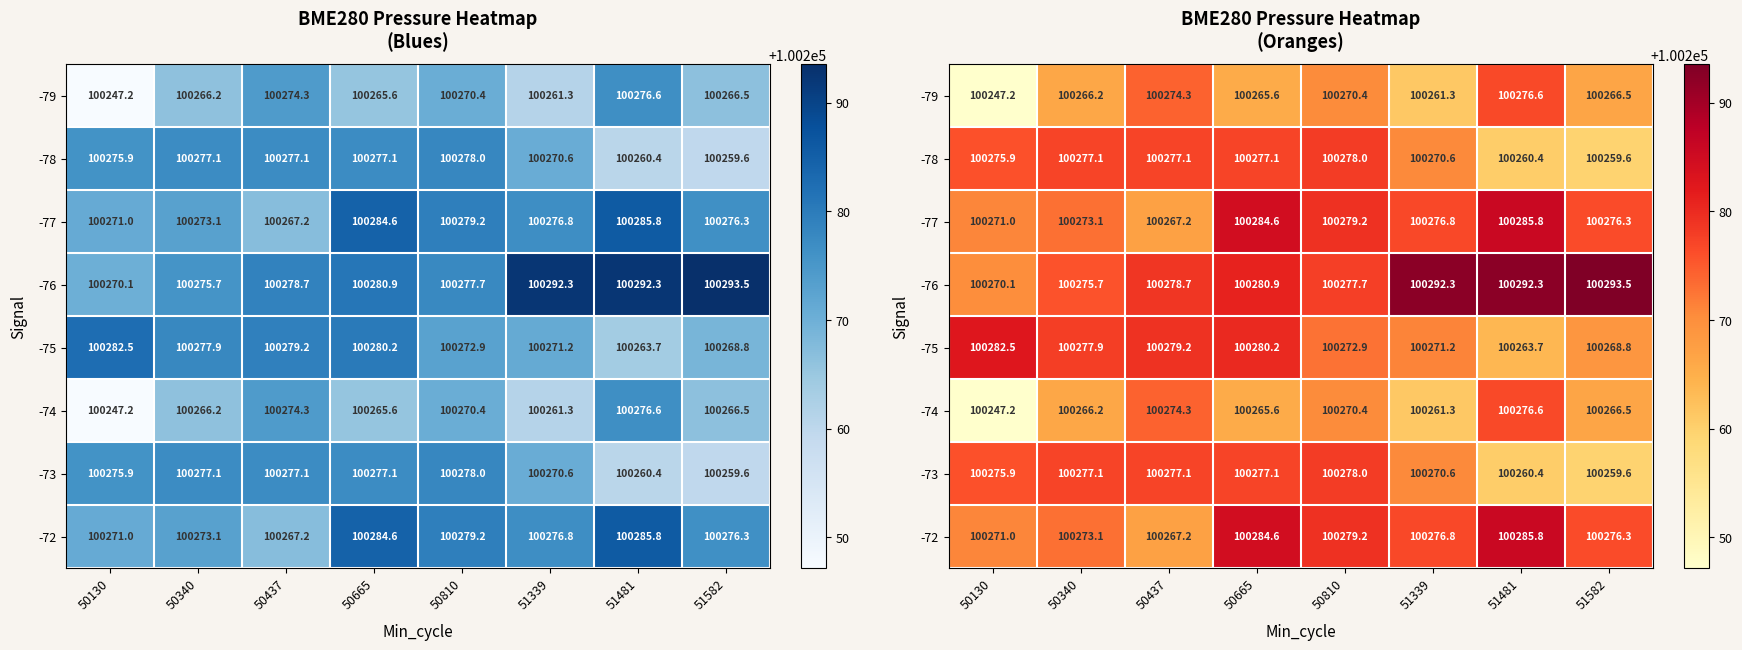

At 50665, list the series in order from largest to smallest.

-77, -72, -76, -75, -78, -73, -79, -74